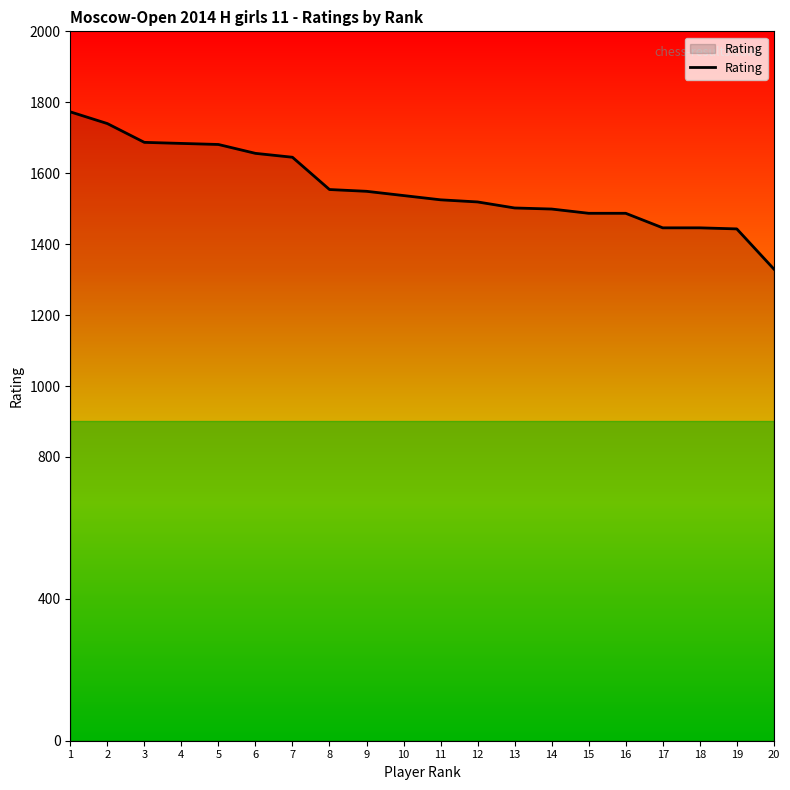

True or false: the data shows 964 at 15.

False